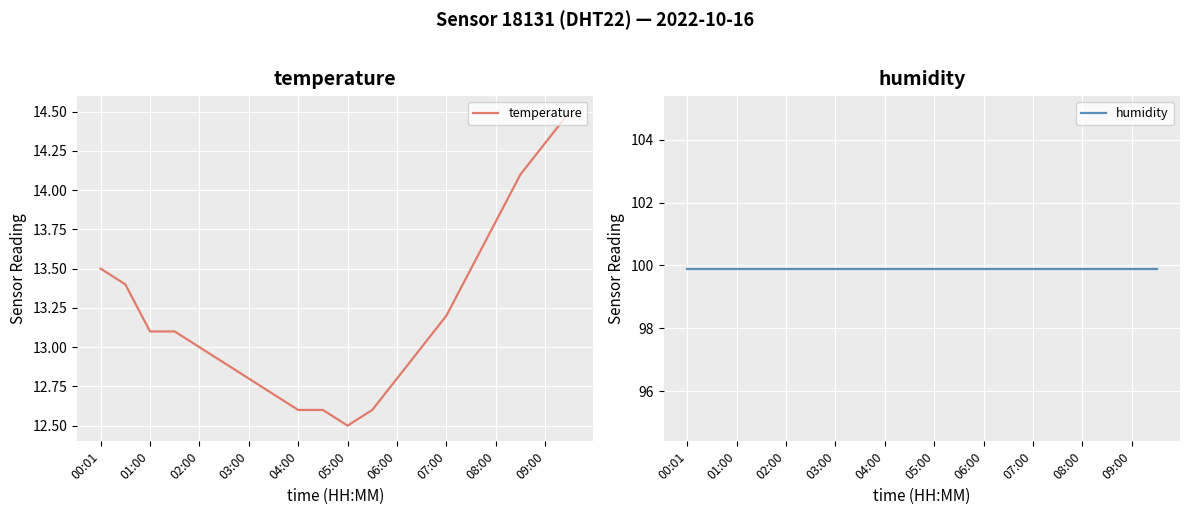

True or false: temperature and humidity intersect in this chart.

False